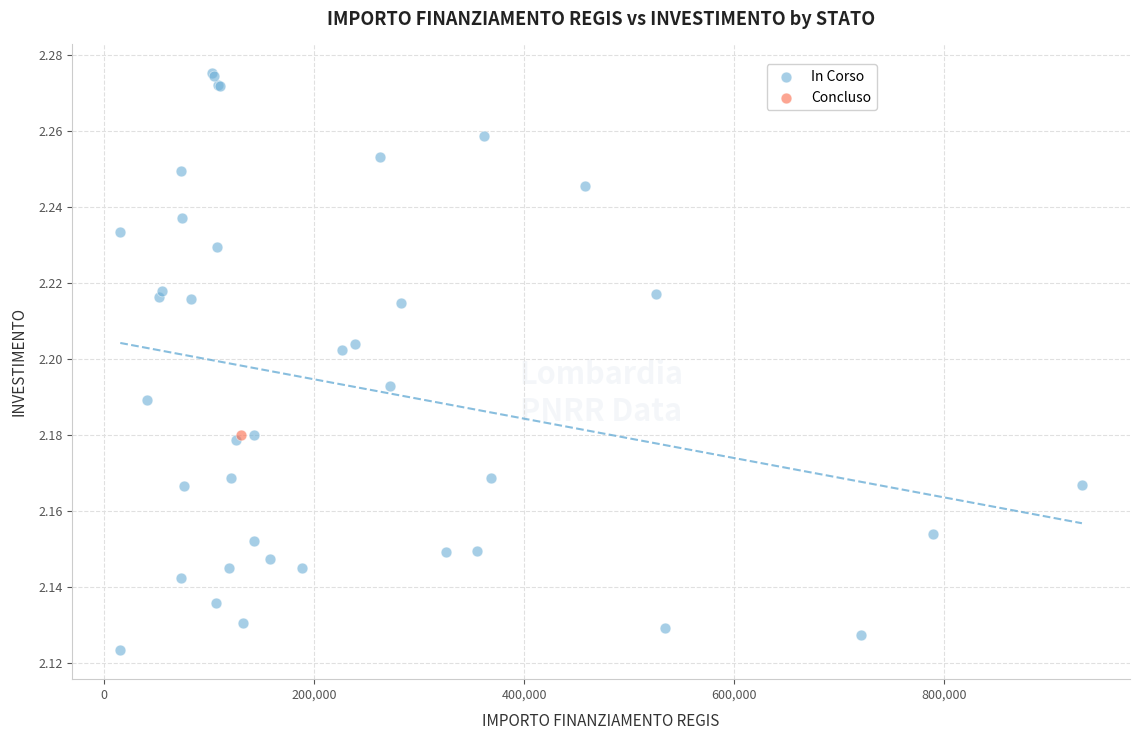

What are all the series names shown in the legend?

In Corso, Concluso